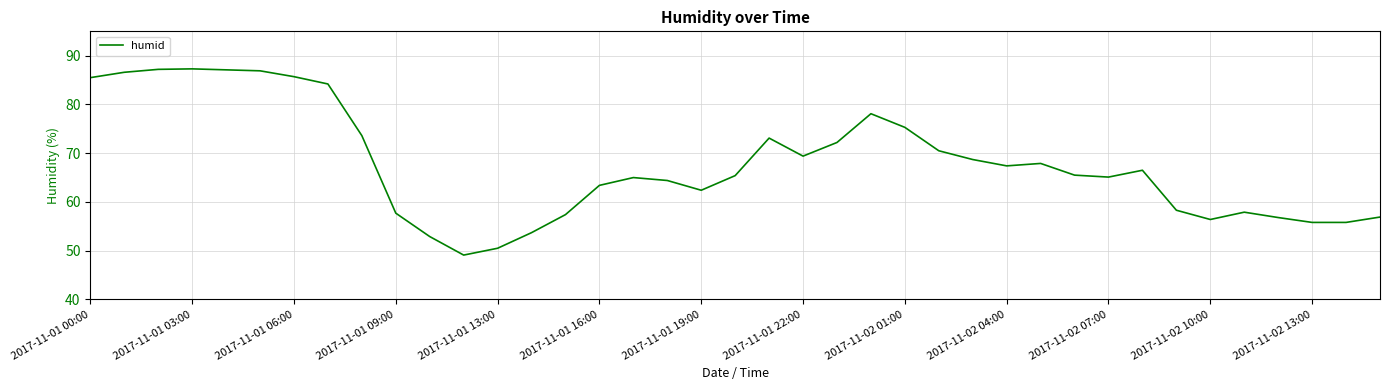

What is the average value?

67.8